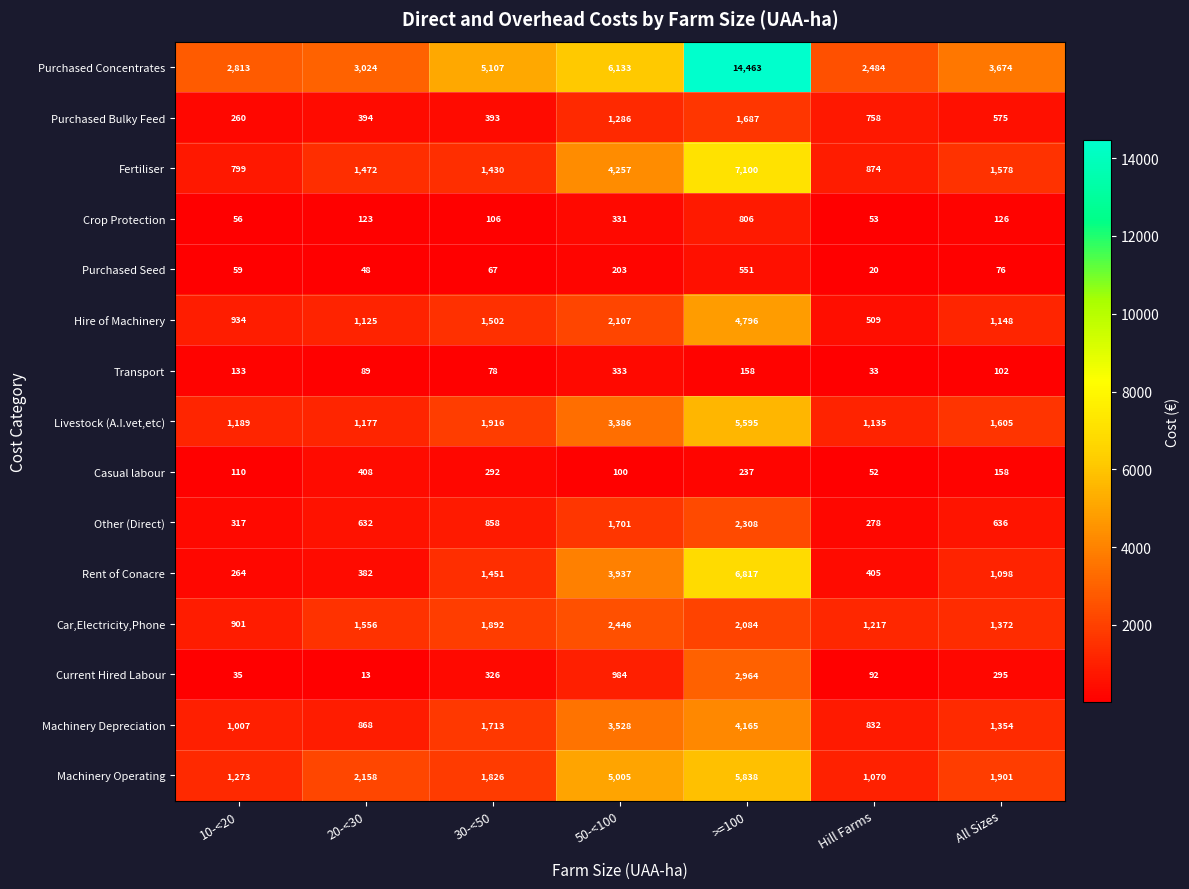

Which series changed the most between Hill Farms and All Sizes?

Purchased Concentrates